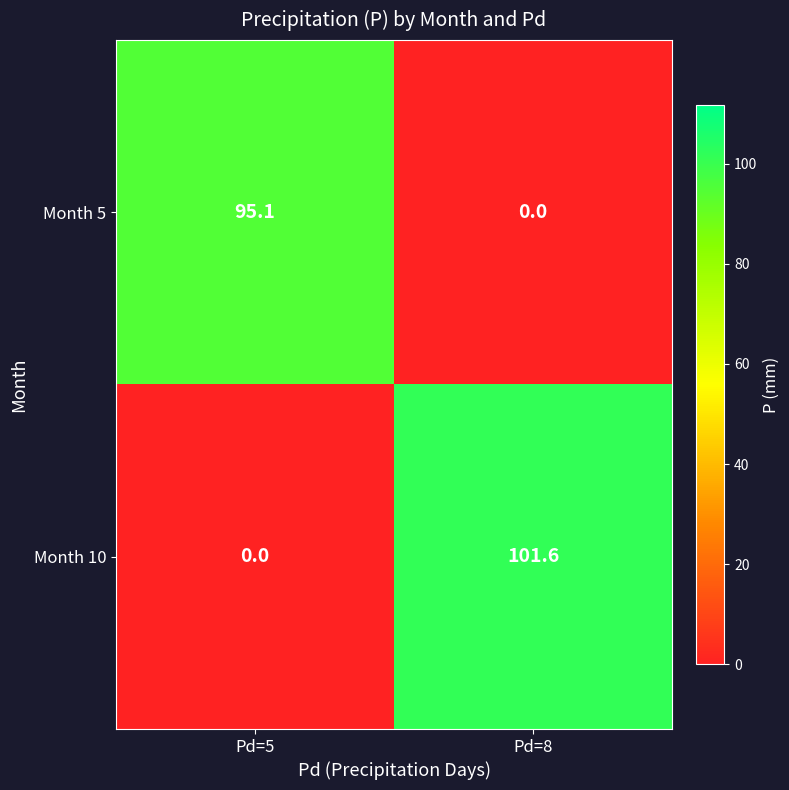

Reading left to right, what are all the values shown in this chart?

Month 5: 95.1	0.0
Month 10: 0.0	101.6